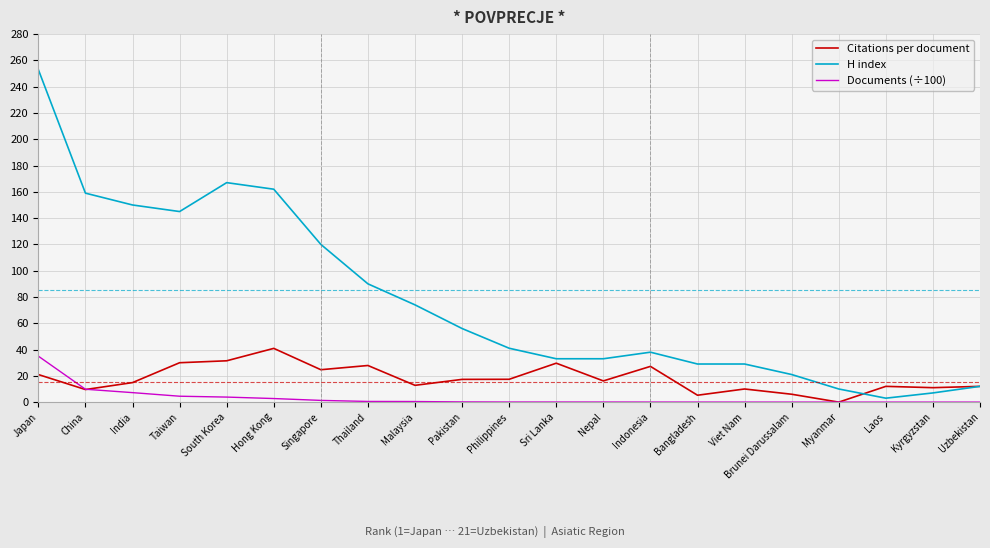

The value of Citations per document at Myanmar is -26.0. True or false?

False